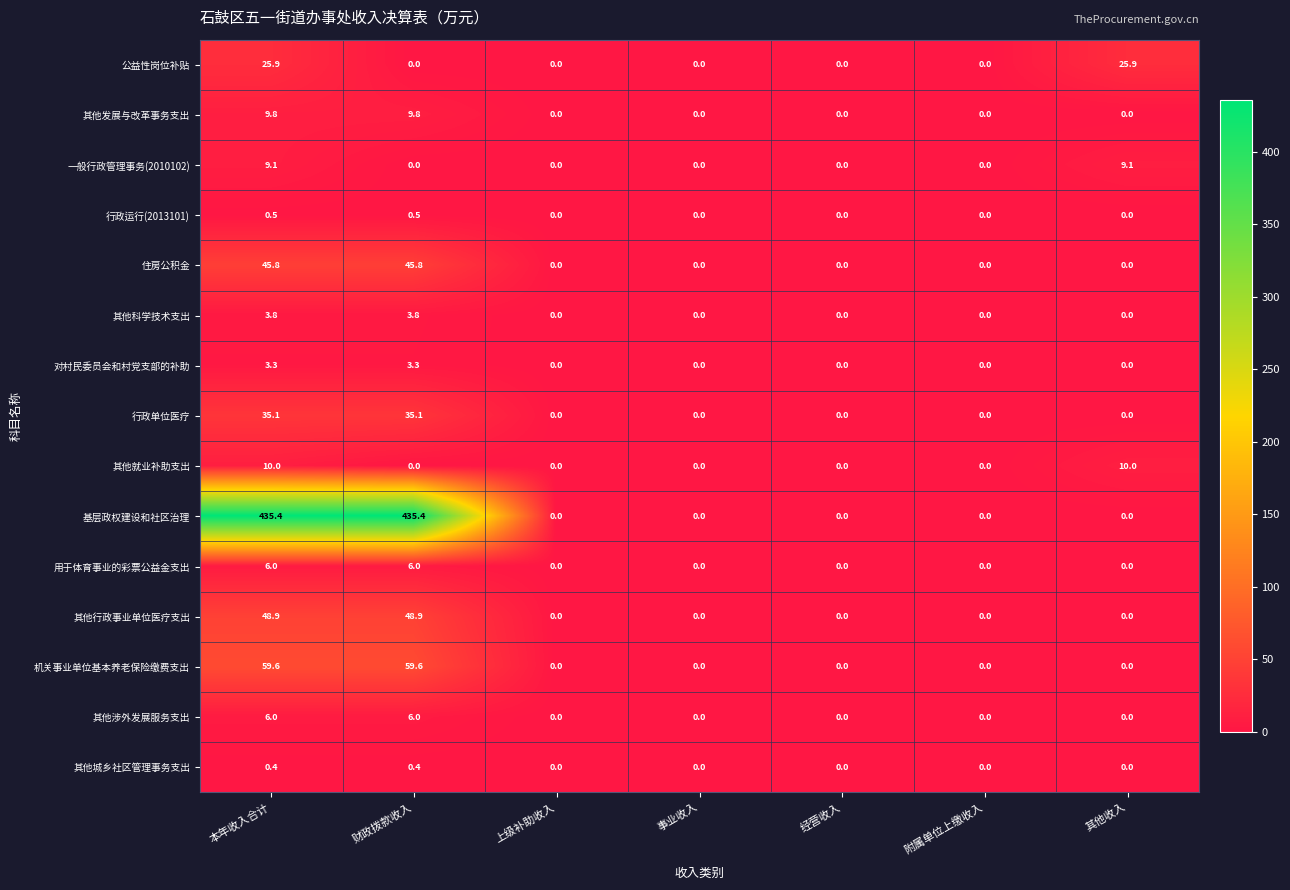

What is the total value across all series at 其他收入?

45.0